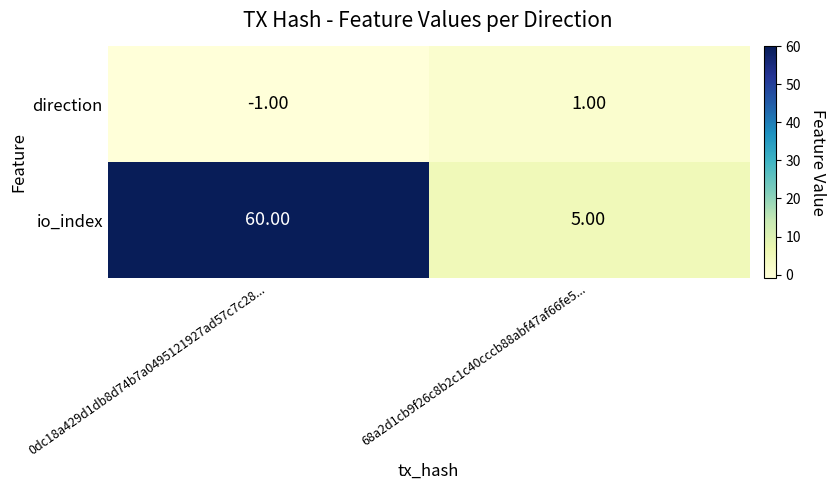

What is the total value across all series at 68a2d1cb9f26c8b2c1c40cccb88abf47af66fe5...?

6